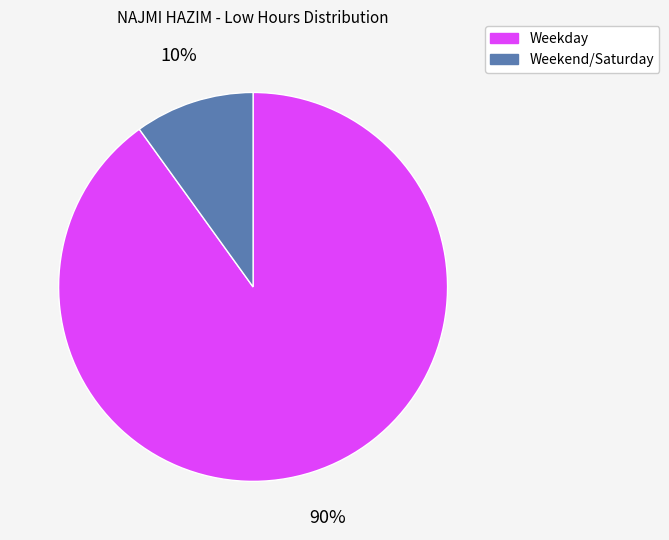

Which slice is the smallest?

Weekend/Saturday